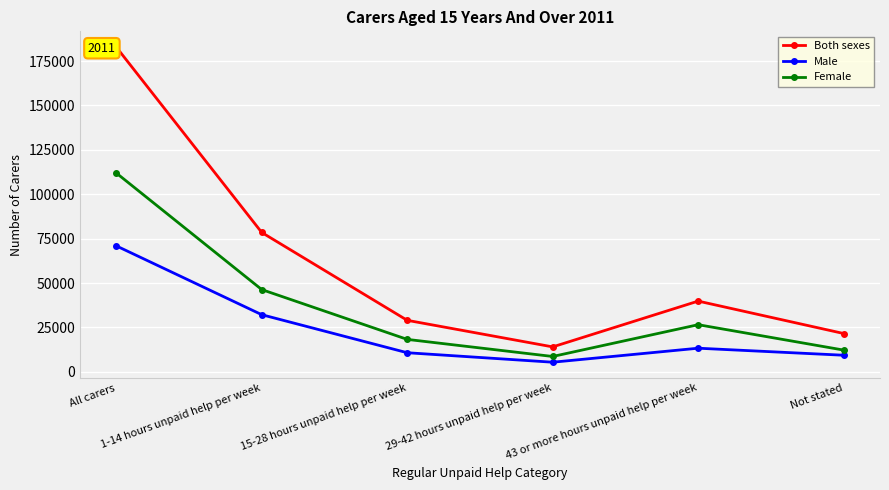

In Both sexes, how many points are lower than both neighbors (excluding endpoints)?

1